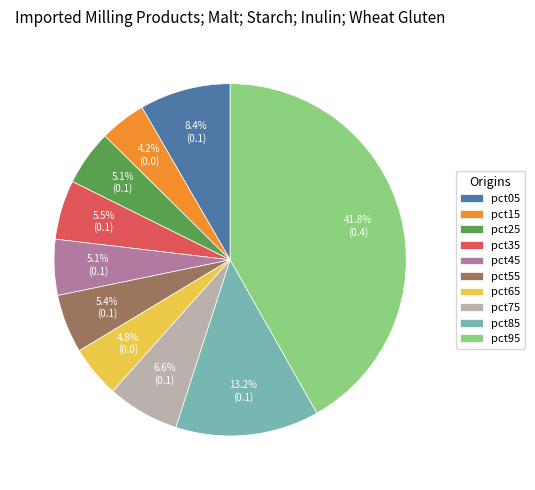

Which has a higher value, pct15 or pct75?

pct75